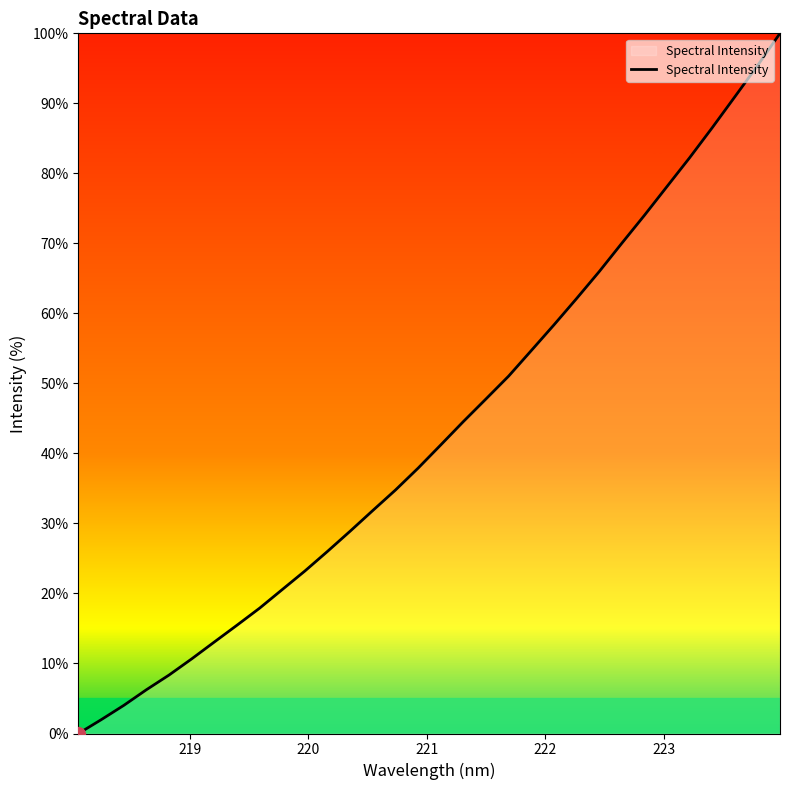

What is the difference between the maximum and minimum values?

100.0